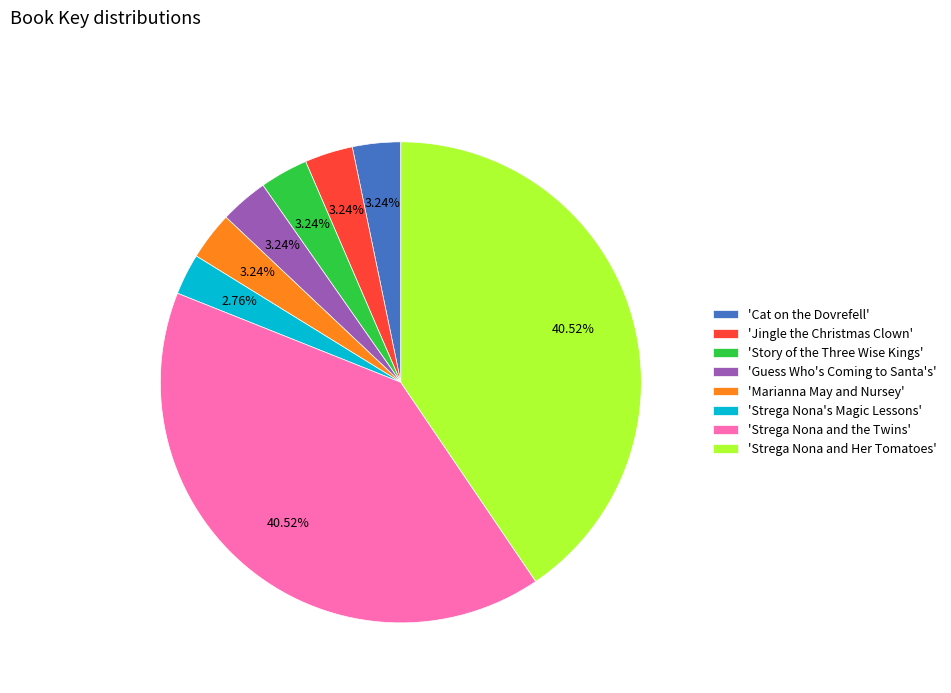

Count the number of slices in the pie.

8